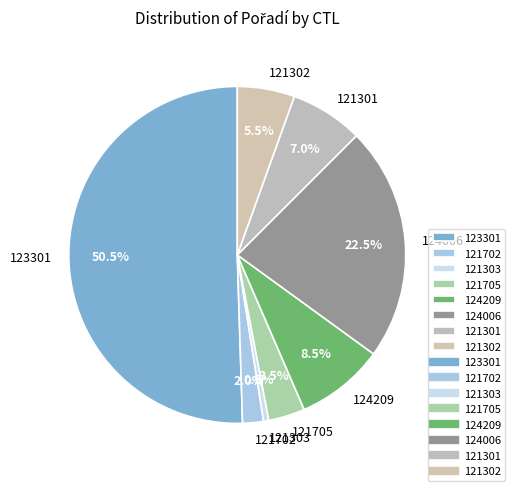

Which category has the smallest portion of the pie?

121303